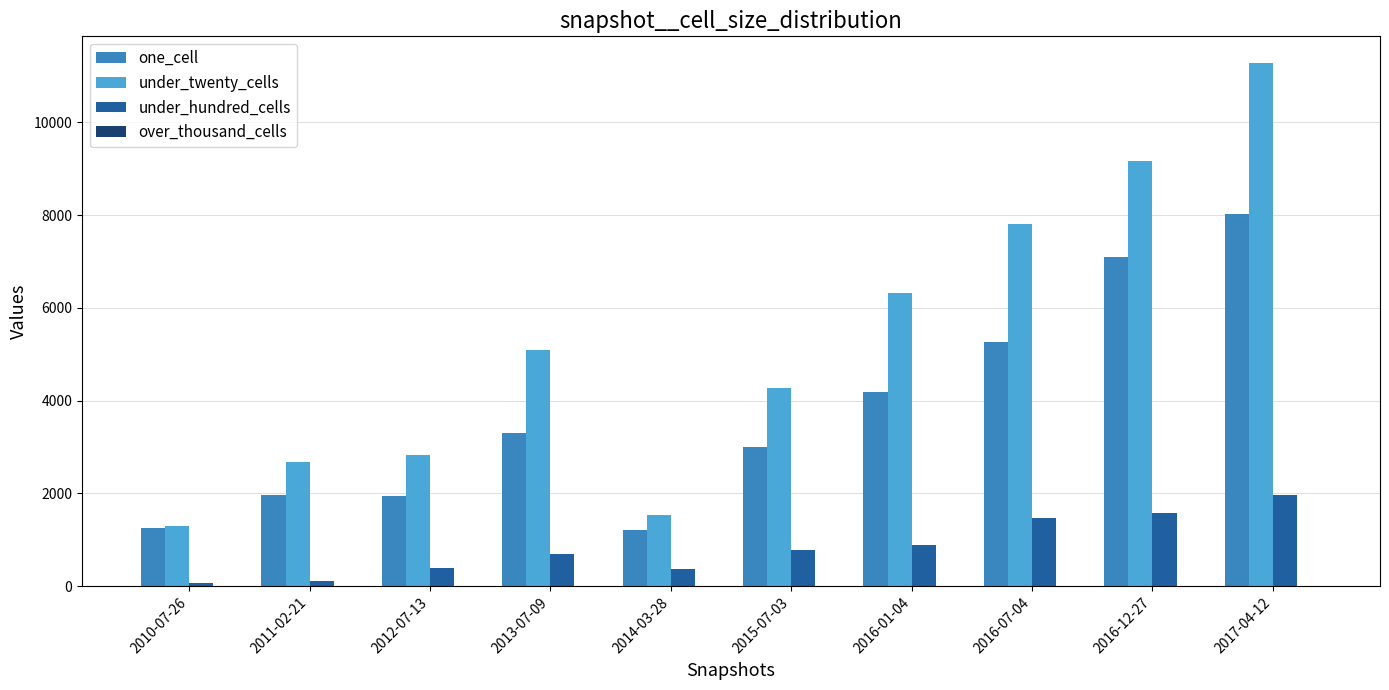

The one_cell series shows 7095 at 2016-12-27. True or false?

True